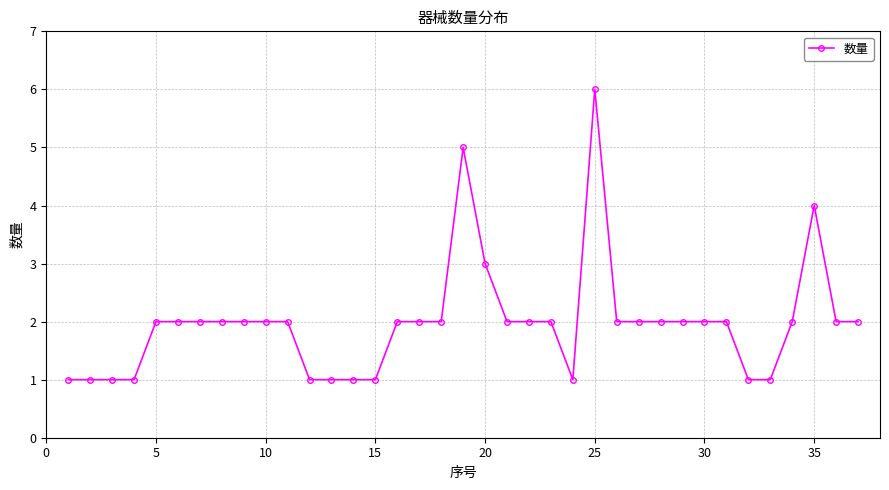

True or false: there are more than 2 points higher than both neighbors.

True